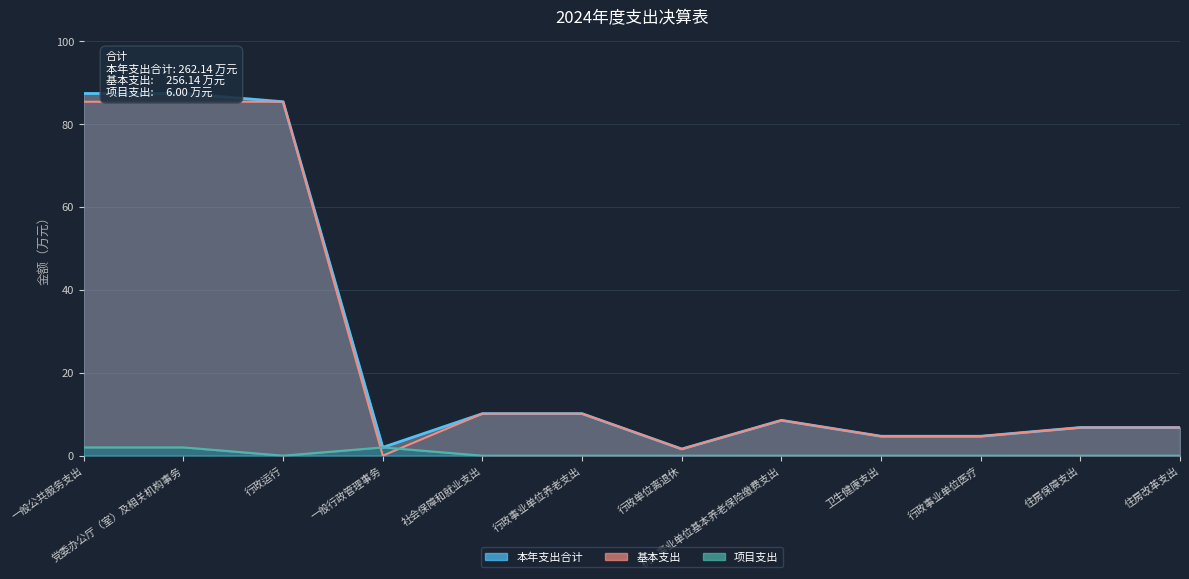

Rank the categories by 本年支出合计 value from highest to lowest.

一般公共服务支出, 党委办公厅（室）及相关机构事务, 行政运行, 社会保障和就业支出, 行政事业单位养老支出, 机关事业单位基本养老保险缴费支出, 住房保障支出, 住房改革支出, 卫生健康支出, 行政事业单位医疗, 一般行政管理事务, 行政单位离退休